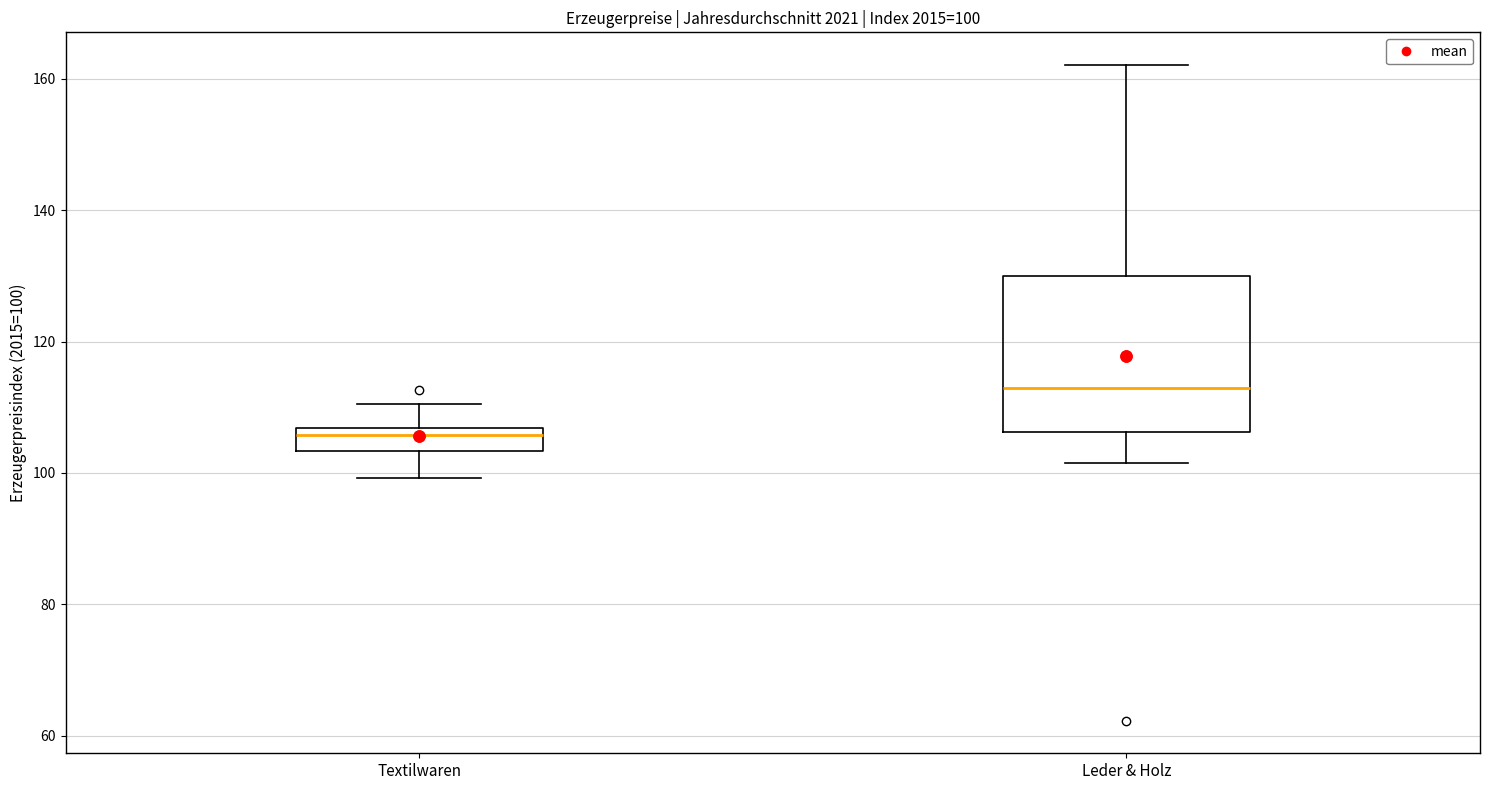

Which box has the highest median line?

Leder & Holz